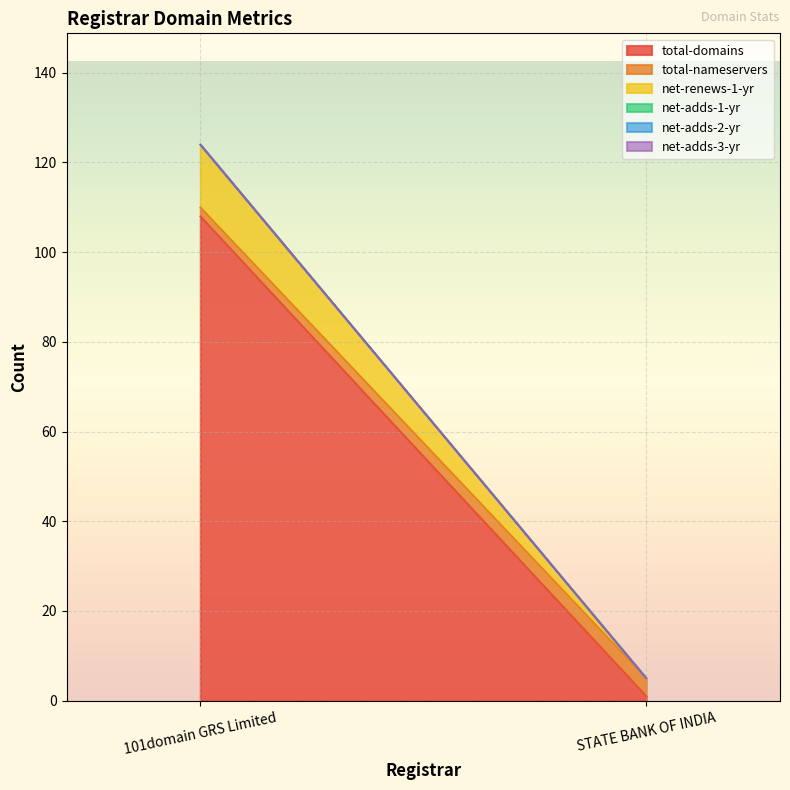

How many values in net-renews-1-yr are above zero?

1